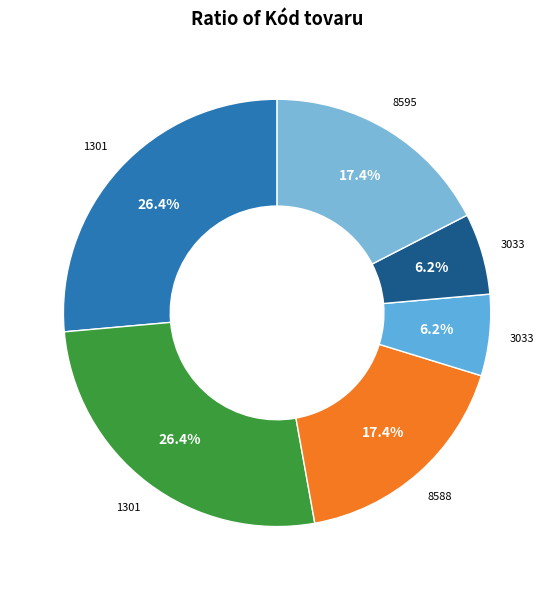

How many slices are in this pie chart?

6